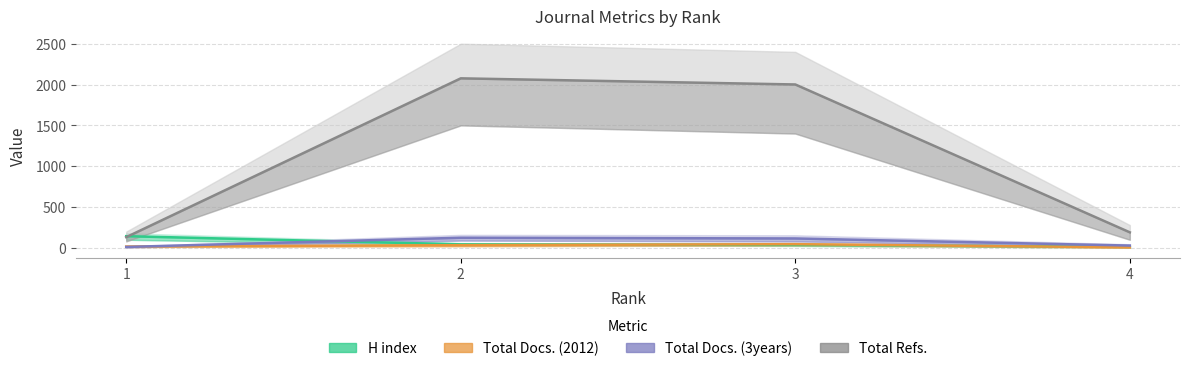

What is the maximum value for H index?

144